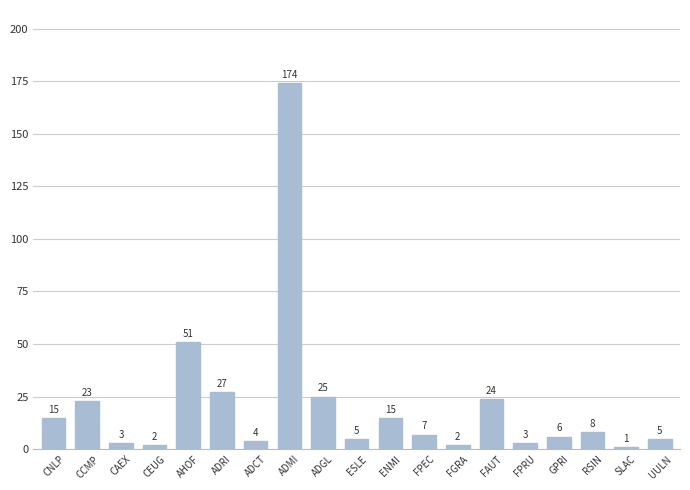

How many bars are there in total?

19